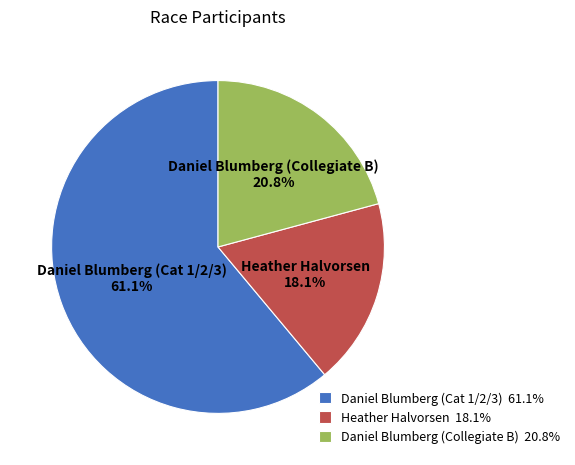

Rank the categories by value from lowest to highest.

Heather Halvorsen, Daniel Blumberg (Collegiate B), Daniel Blumberg (Cat 1/2/3)